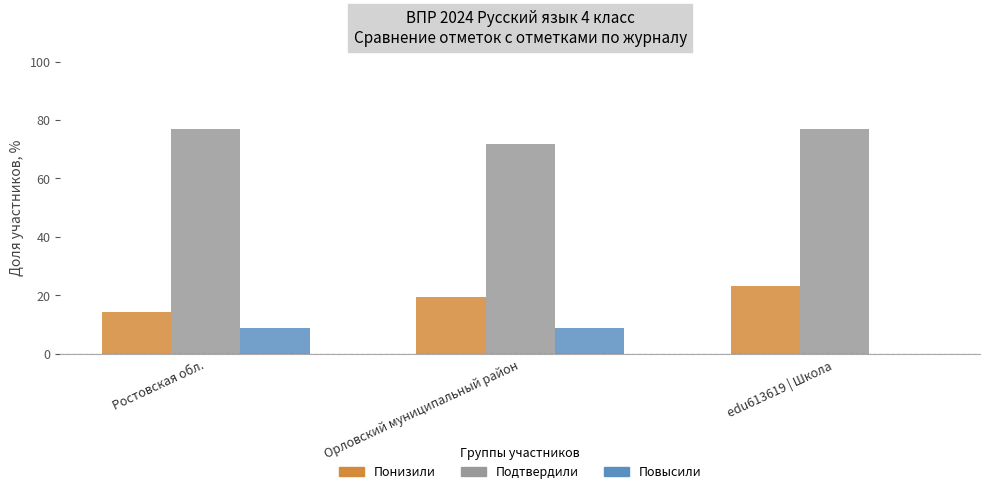

Count the number of categories in the chart.

3